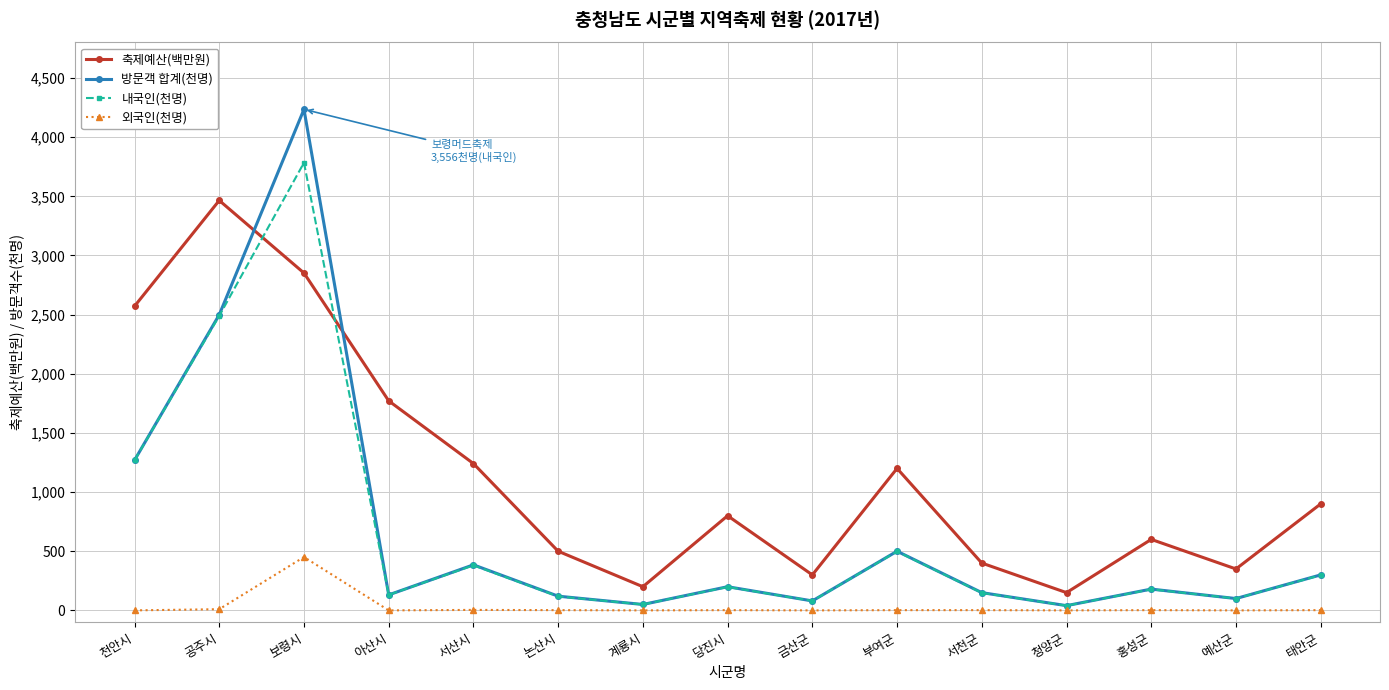

What position from the left is 보령시?

3